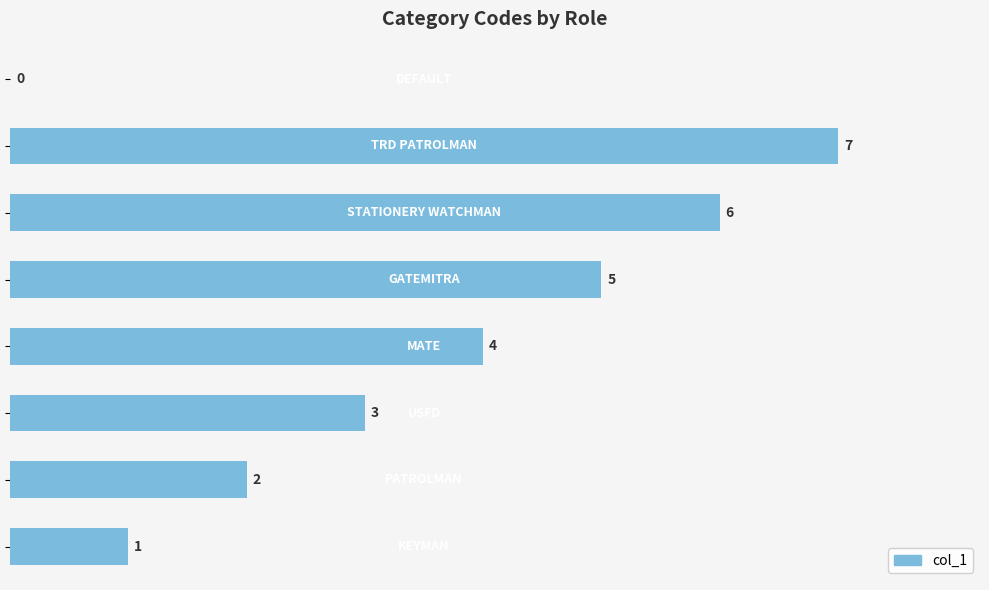

Are the bars horizontal?

Yes